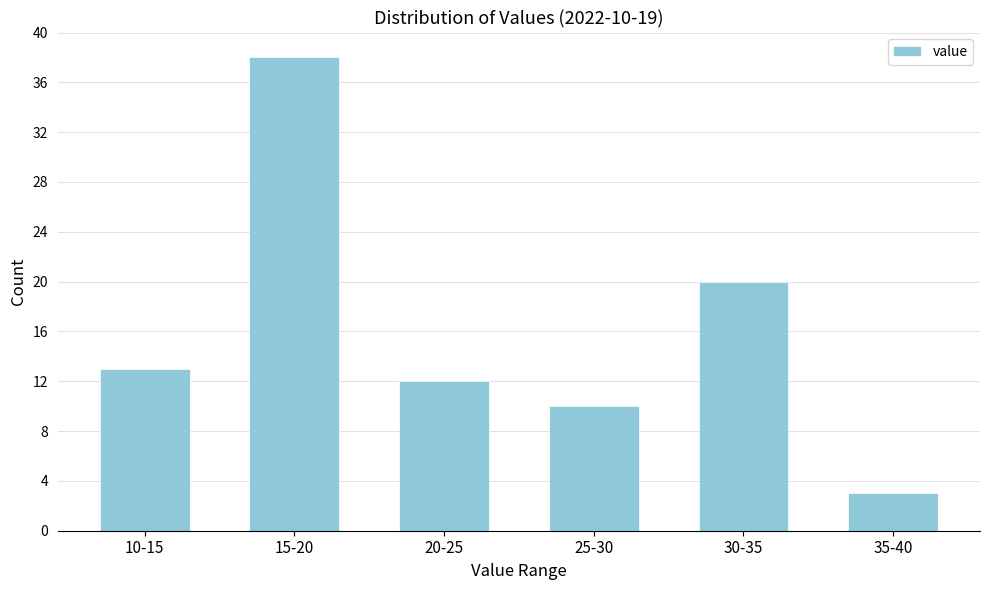

Reading left to right, list all the values displayed in this chart.

13	38	12	10	20	3